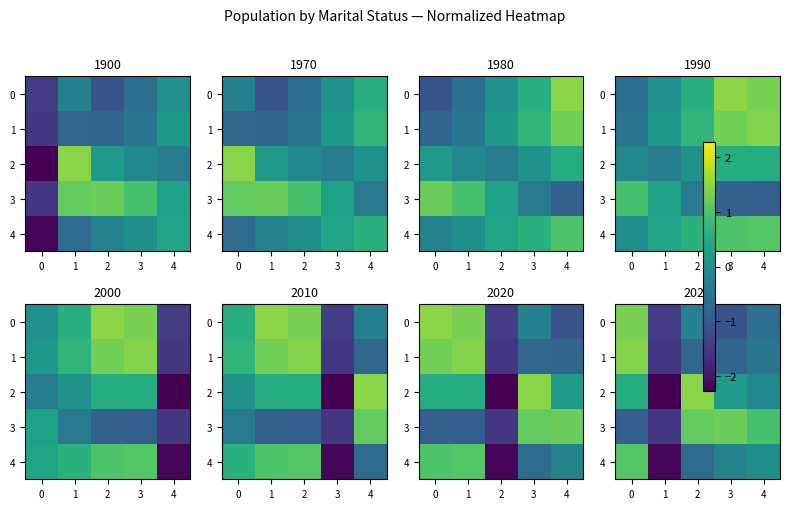

Which series has the widest spread of values?

2